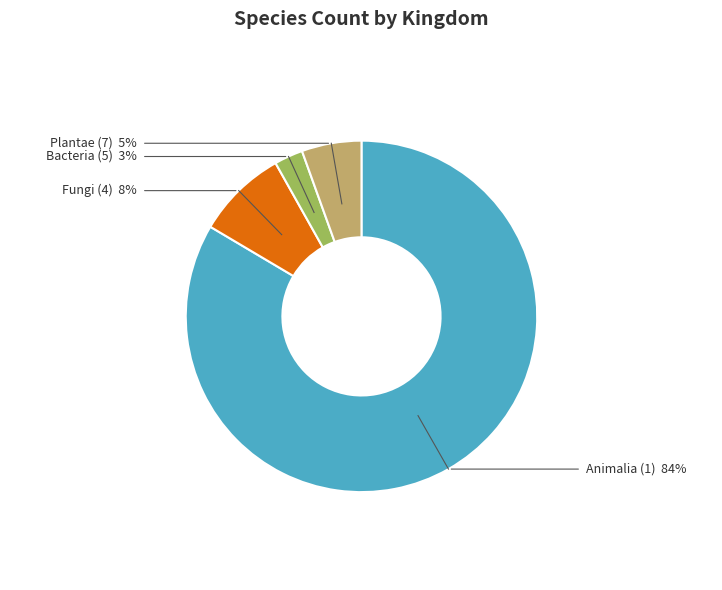

Does any single category account for the majority?

Yes